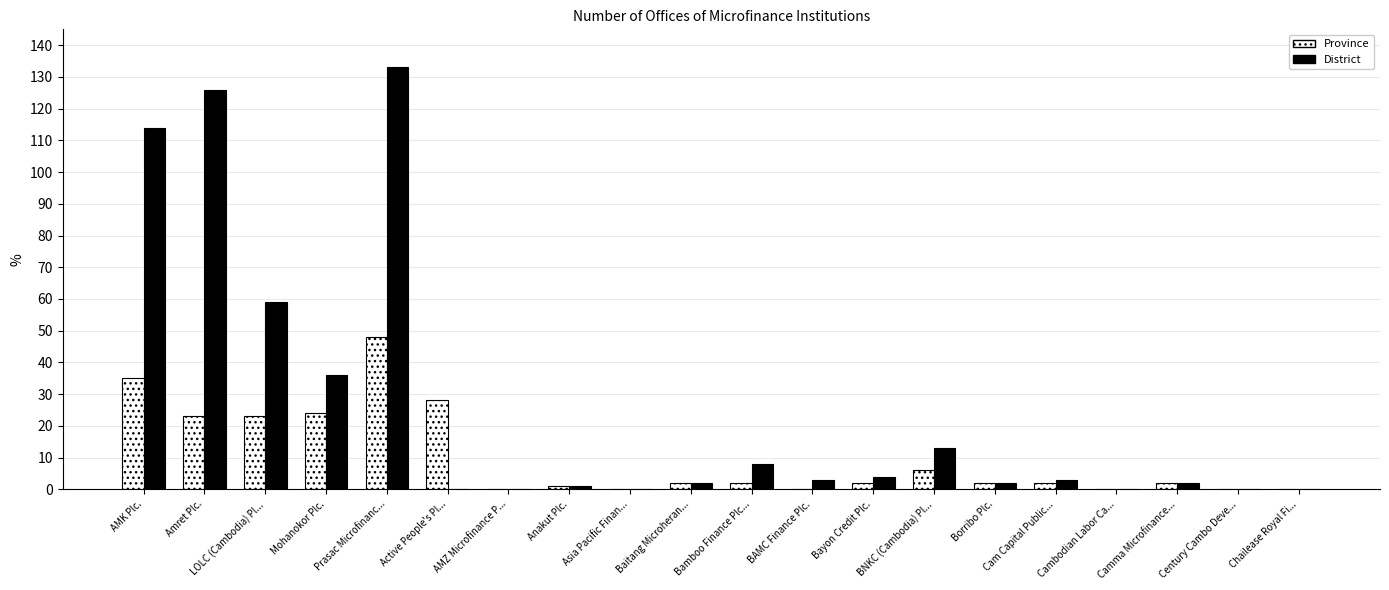

Which series has the largest total across all categories?

District